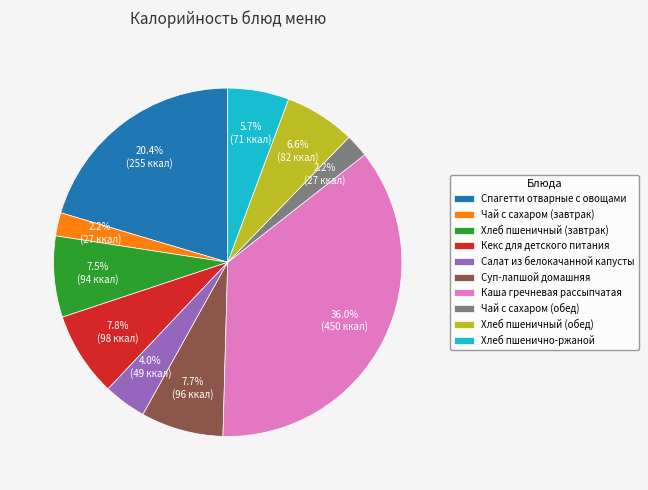

To the nearest percent, what is the average slice percentage?

10%